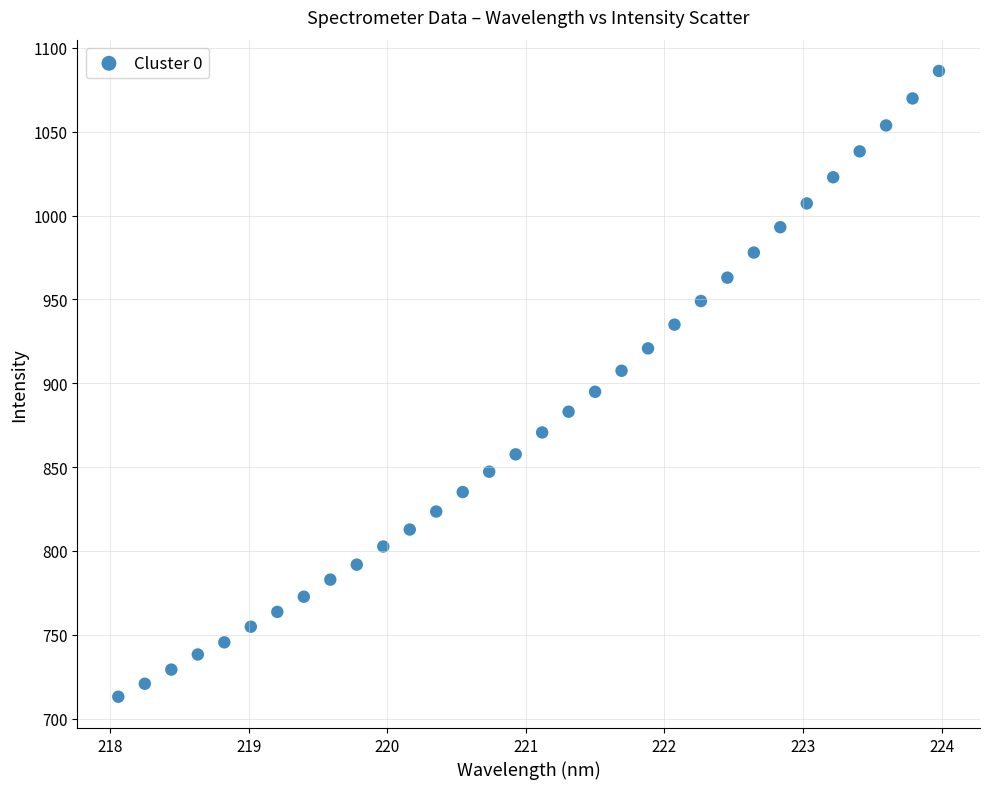

What is the range of Y values (max minus min)?

373.2